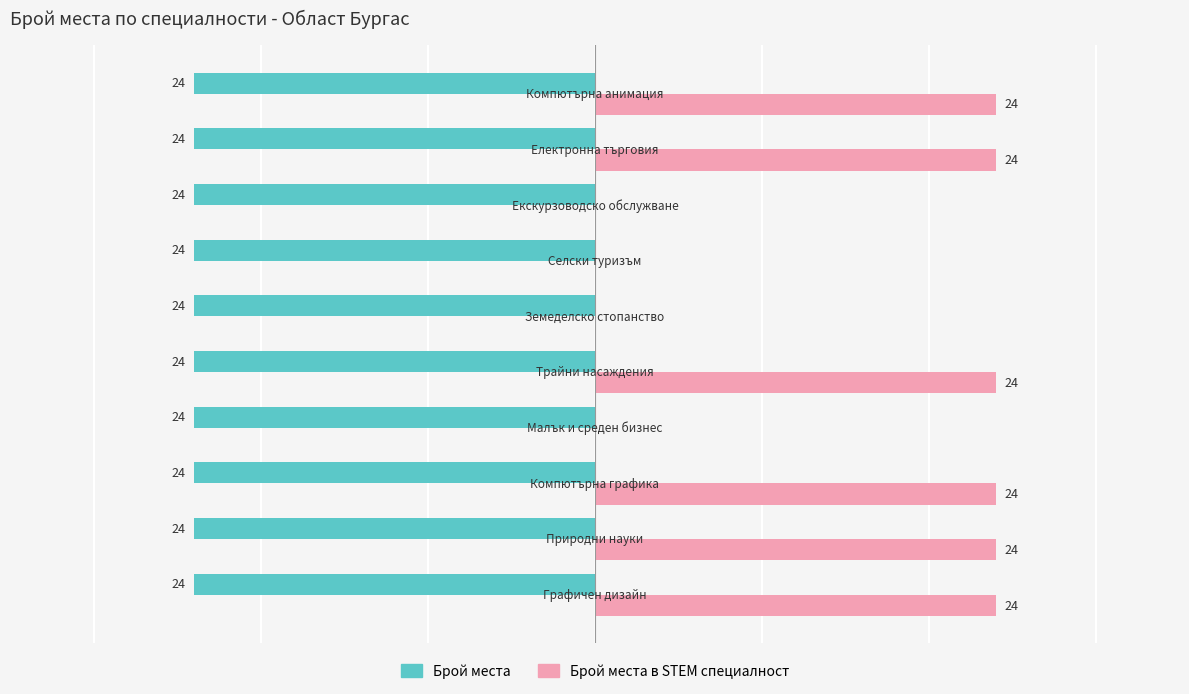

What are all the series names shown in the legend?

Брой места, Брой места в STEM специалност